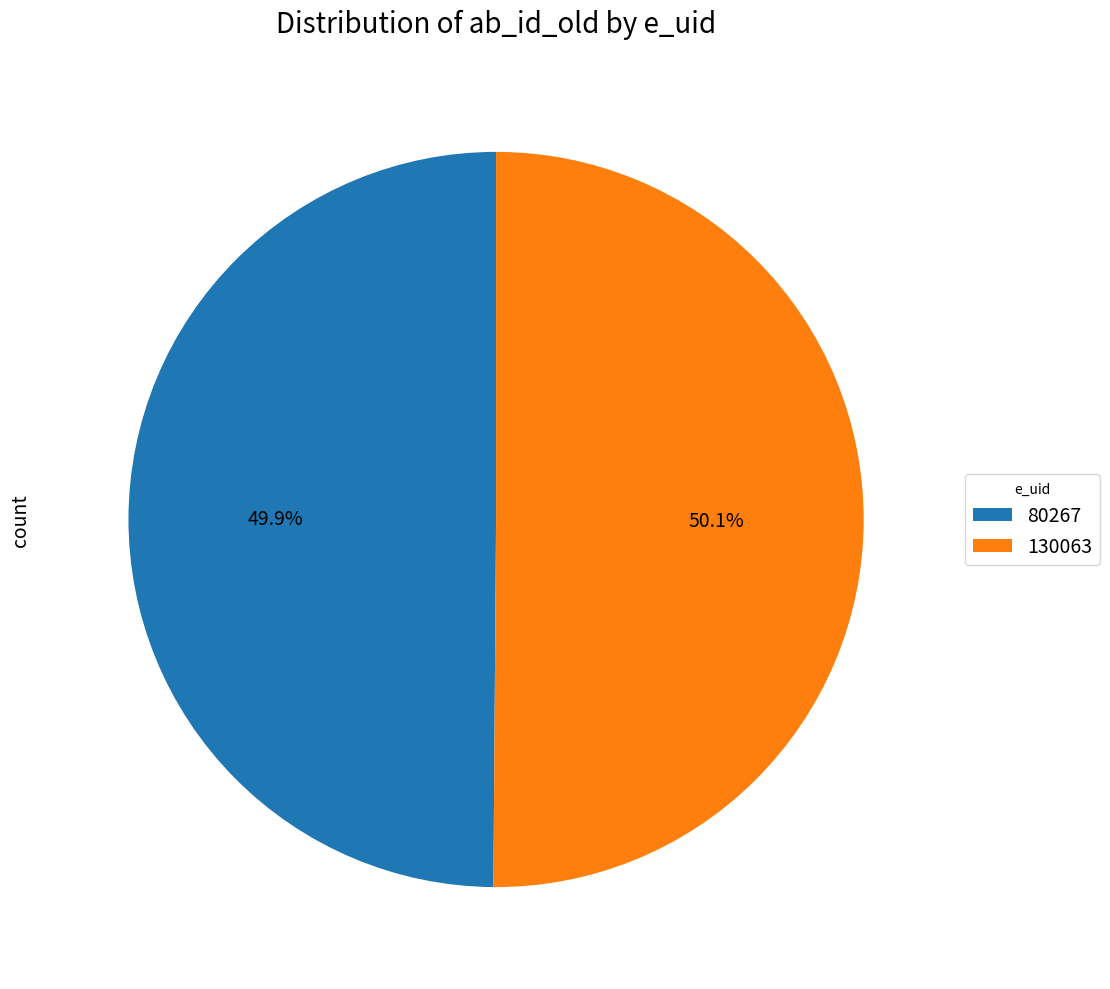

Combined, do 80267 and 130063 account for over 50%?

Yes